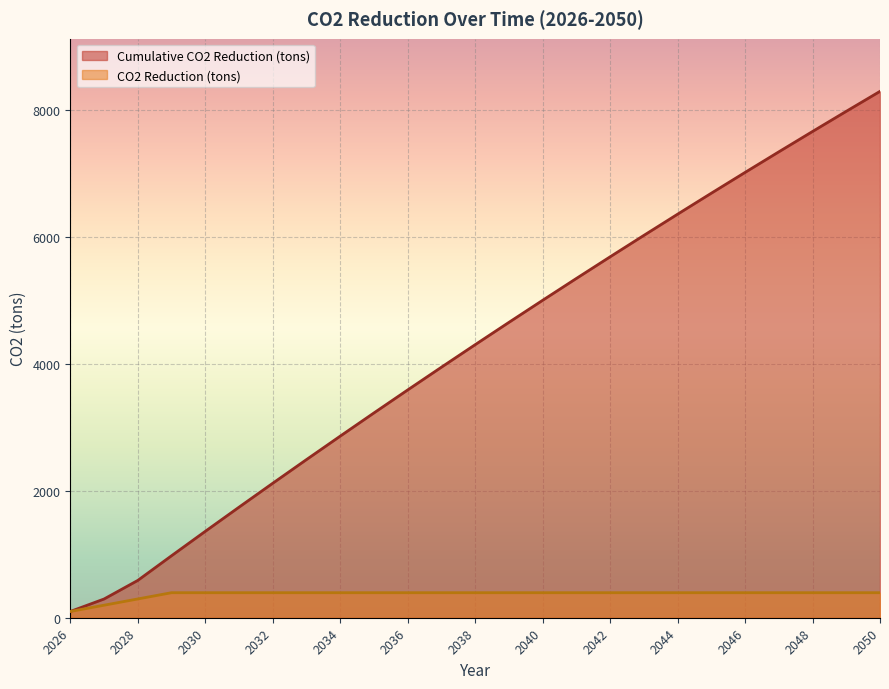

Reading left to right, transcribe all the data shown in this chart.

CO2 Reduction (tons): 2026=98.6	2027=197.1	2028=295.7	2029=394.3	2030=394.3	2031=394.3	2032=394.3	2033=394.3	2034=394.3	2035=394.3	2036=394.3	2037=394.3	2038=394.3	2039=394.3	2040=394.3	2041=394.3	2042=394.3	2043=394.3	2044=394.3	2045=394.3	2046=394.3	2047=394.3	2048=394.3	2049=394.3	2050=394.3
Cumulative CO2 Reduction (tons): 2026=98.6	2027=294.7	2028=587.5	2029=975.9	2030=1360.4	2031=1741.0	2032=2117.9	2033=2491.0	2034=2860.3	2035=3226.0	2036=3588.0	2037=3946.4	2038=4301.2	2039=4652.4	2040=5000.2	2041=5344.4	2042=5685.3	2043=6022.7	2044=6356.7	2045=6687.4	2046=7014.8	2047=7338.9	2048=7659.8	2049=7977.5	2050=8291.9